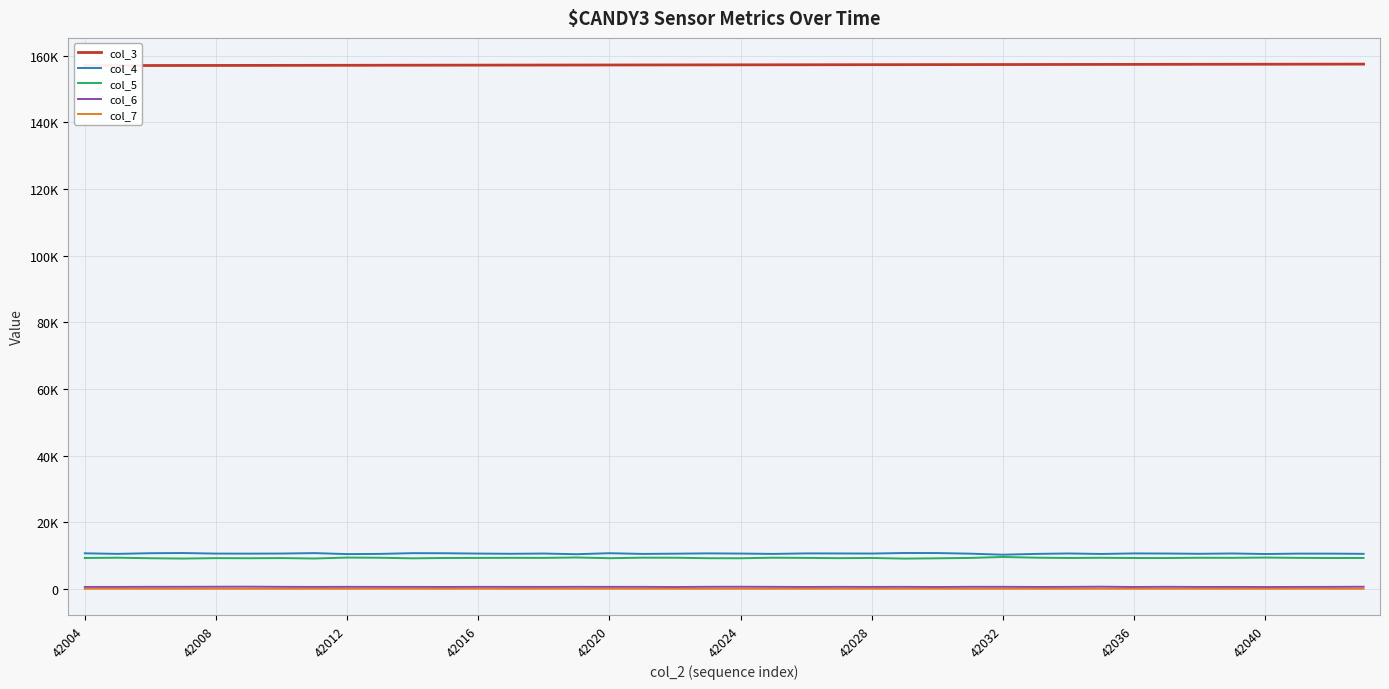

What is the value of the col_4 point at the 34th from the left?

10595